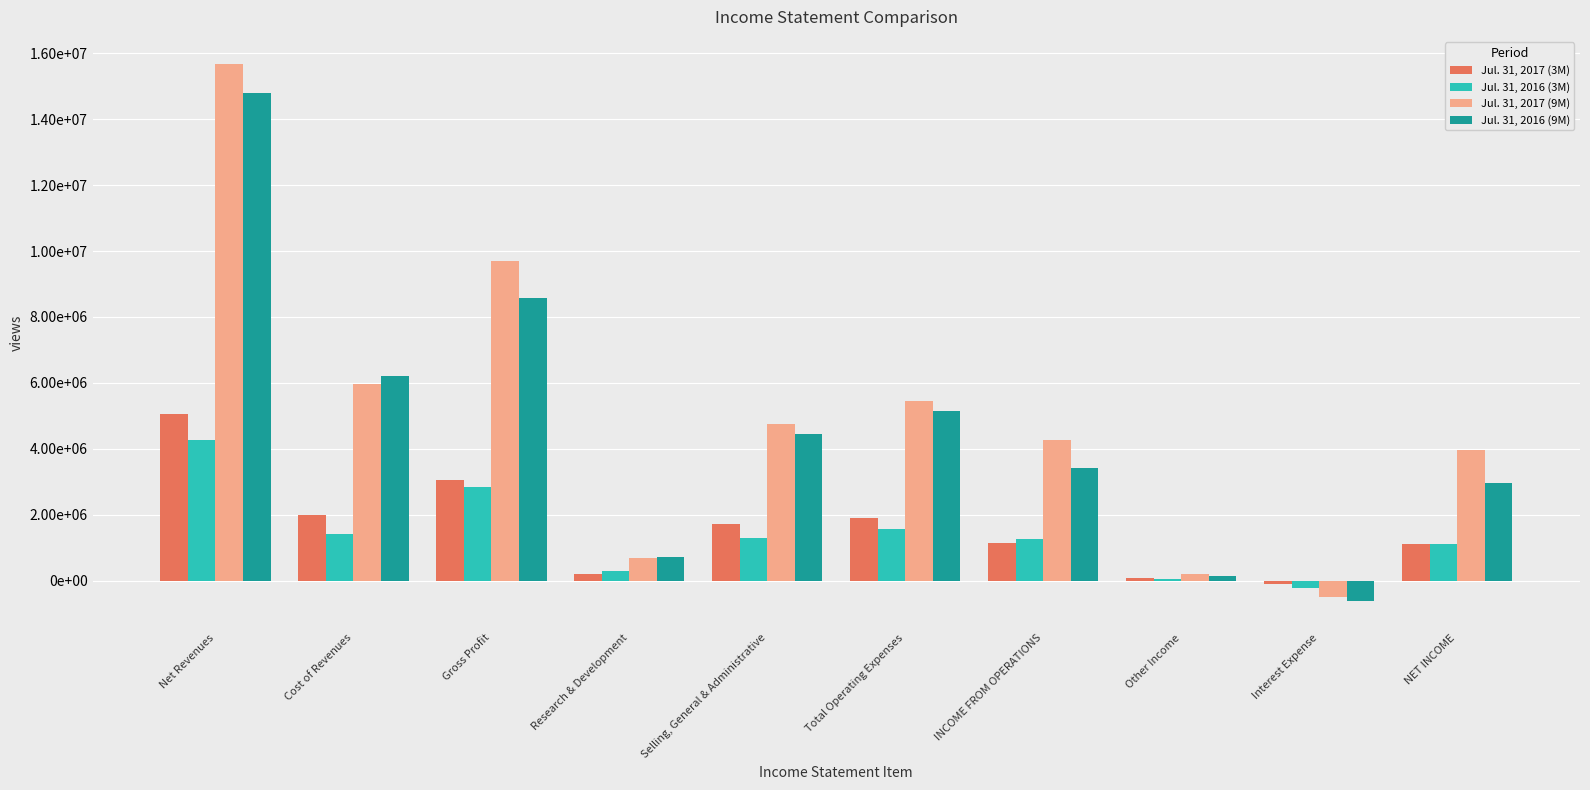

Rank the series by their maximum value, from lowest to highest.

Jul. 31, 2016 (3M), Jul. 31, 2017 (3M), Jul. 31, 2016 (9M), Jul. 31, 2017 (9M)